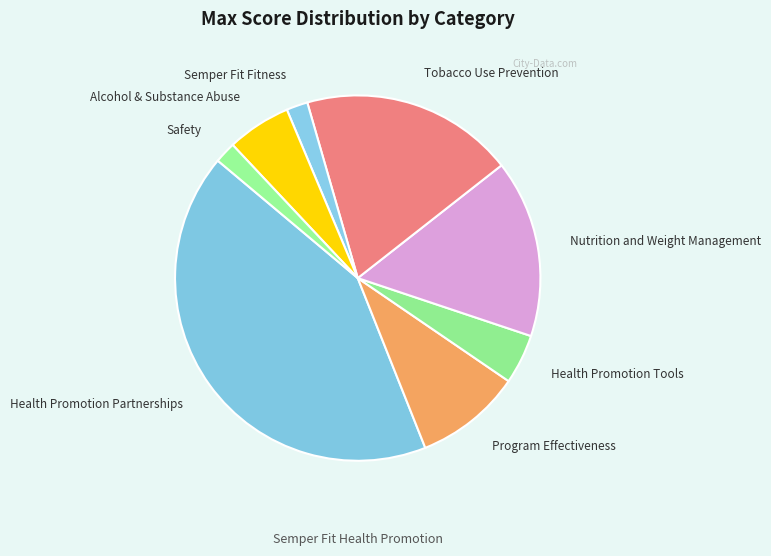

True or false: Tobacco Use Prevention accounts for 25% of the total.

False